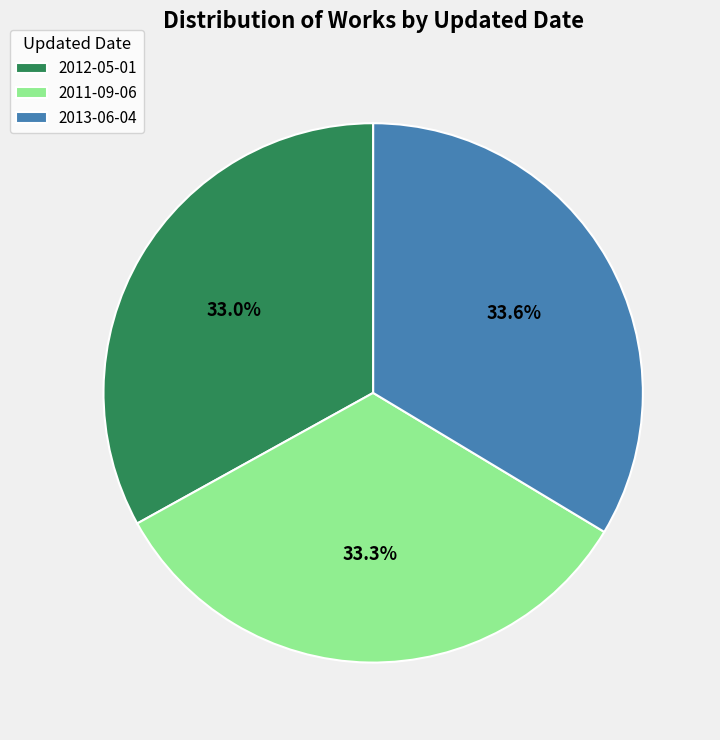

How many segments does this pie chart have?

3